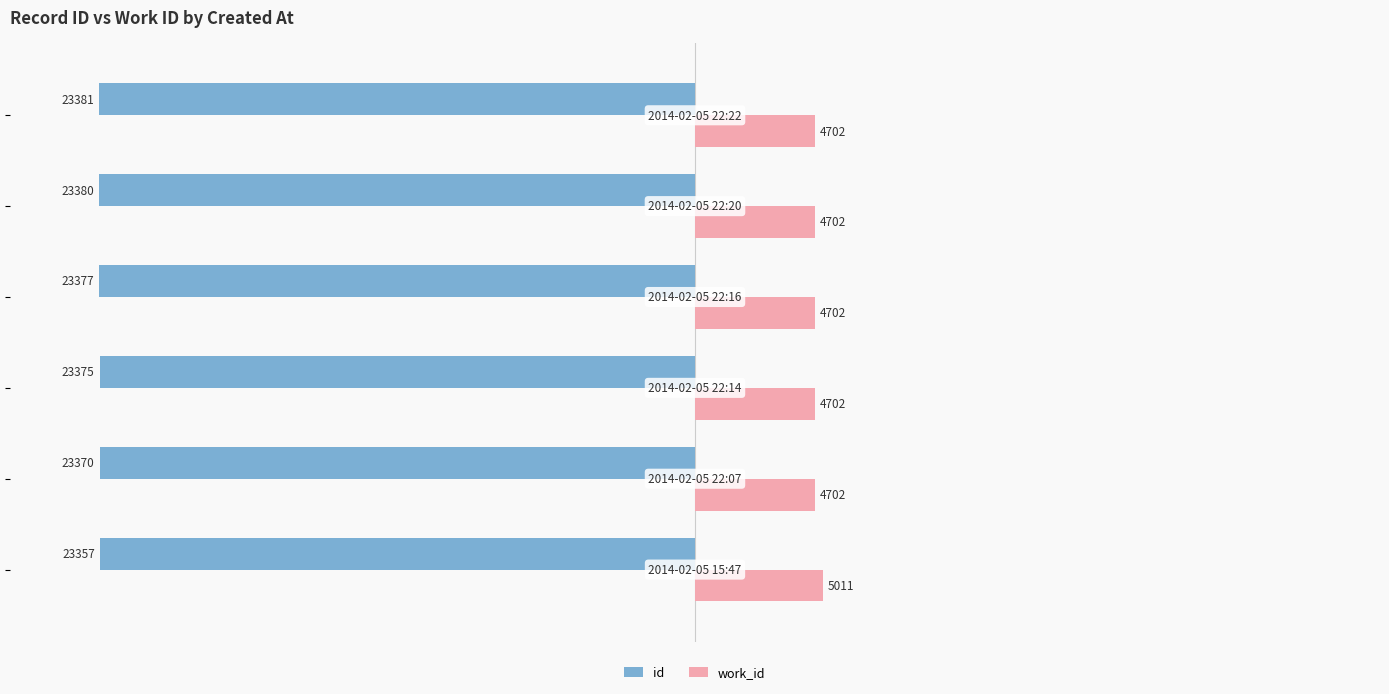

Which series has the largest total across all categories?

work_id